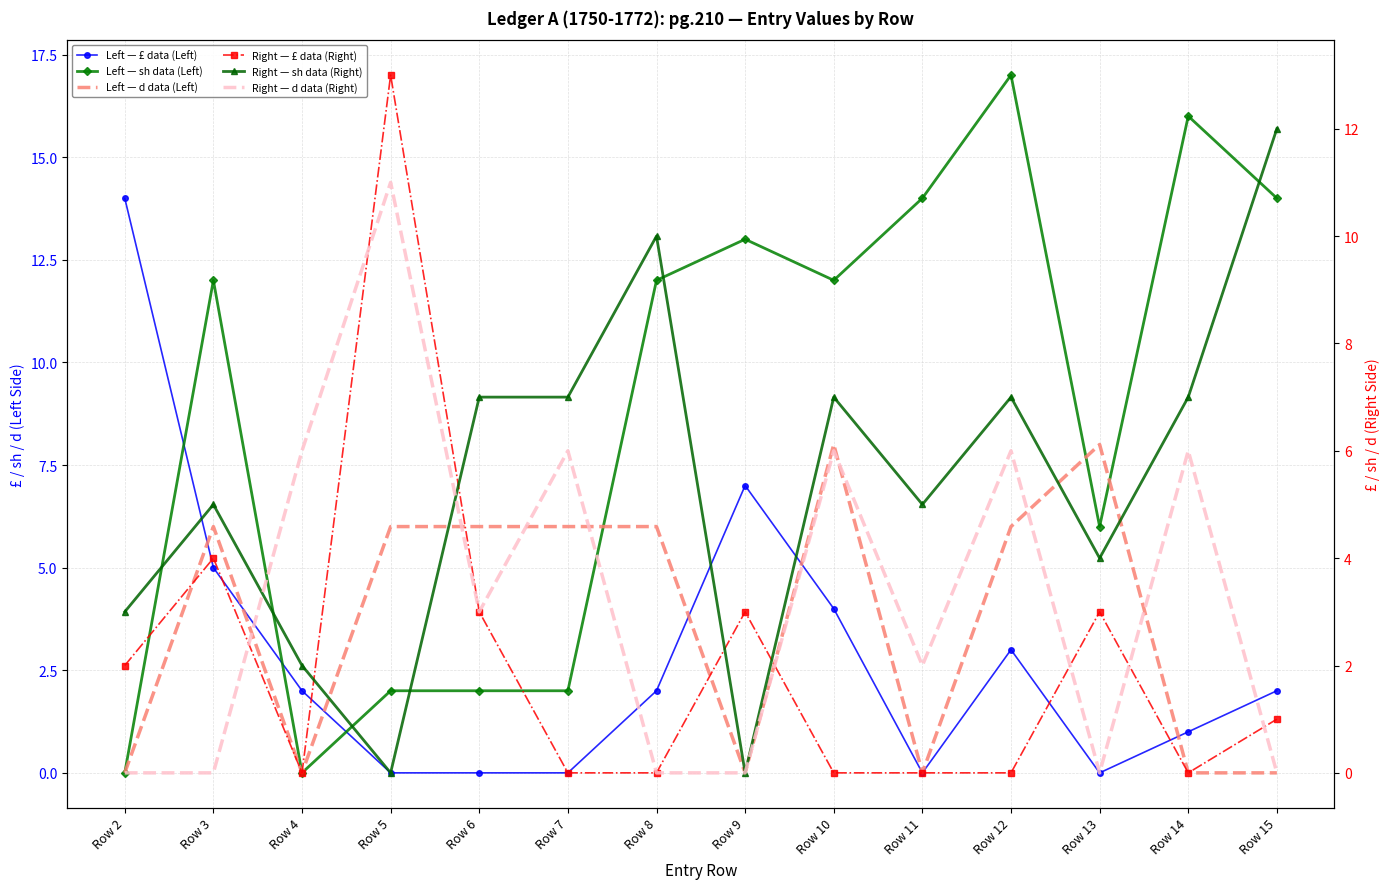

In Right — £ data (Right), how many points are lower than both neighbors (excluding endpoints)?

2